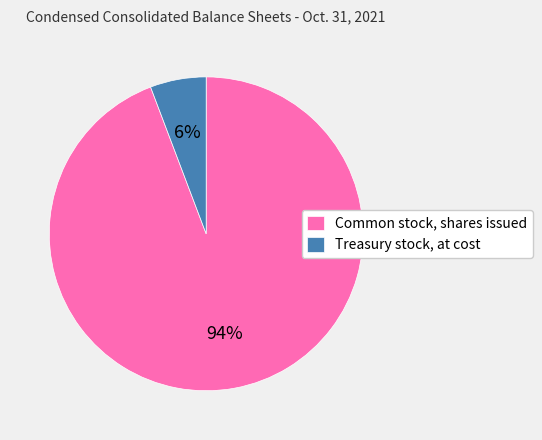

How many segments does this pie chart have?

2